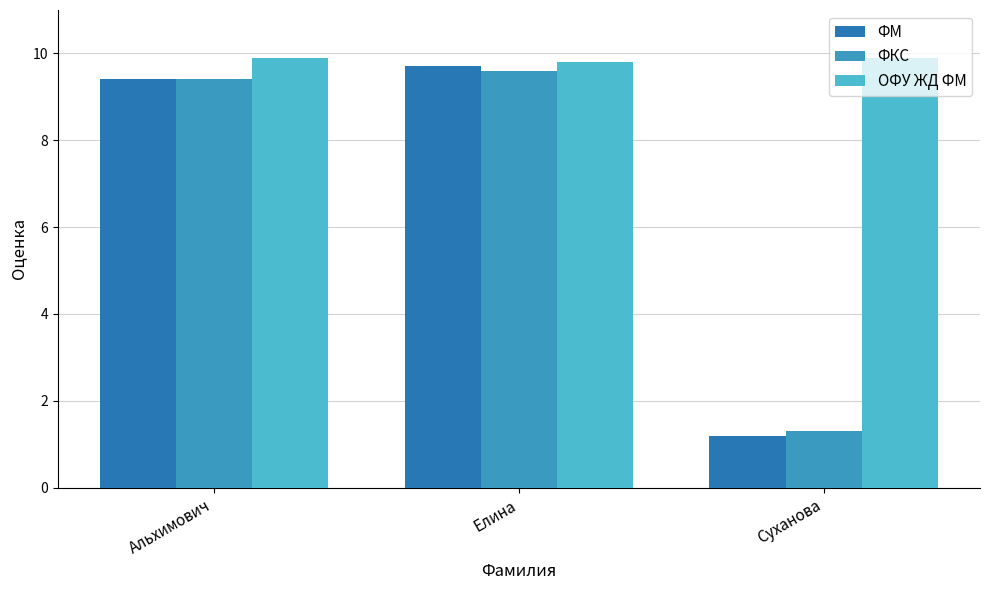

Which label corresponds to the smallest value in the chart?

Суханова